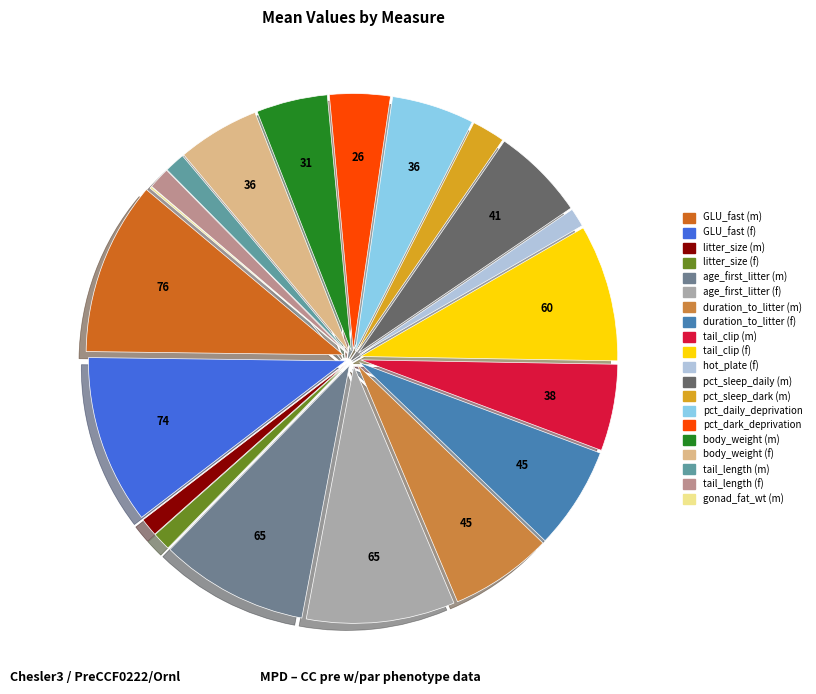

To the nearest percent, what is the combined percentage of age_first_litter (m) and age_first_litter (f)?

19%